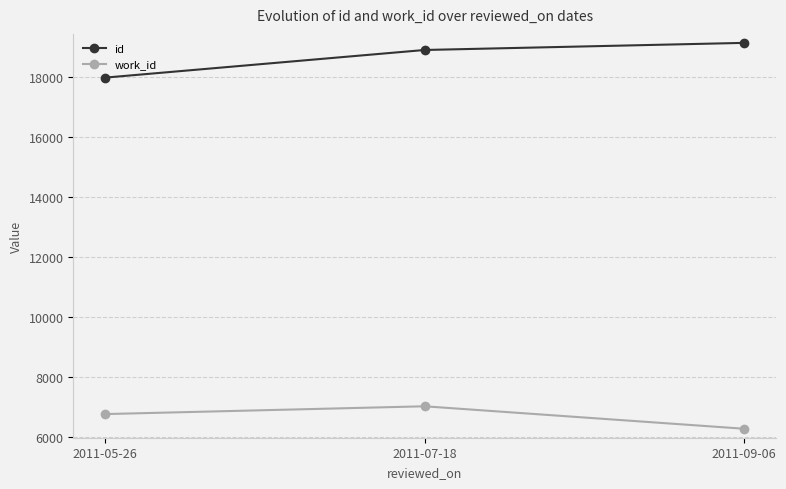

Reading left to right, transcribe all the data shown in this chart.

id: 2011-05-26=17981	2011-07-18=18903	2011-09-06=19140
work_id: 2011-05-26=6753	2011-07-18=7013	2011-09-06=6264